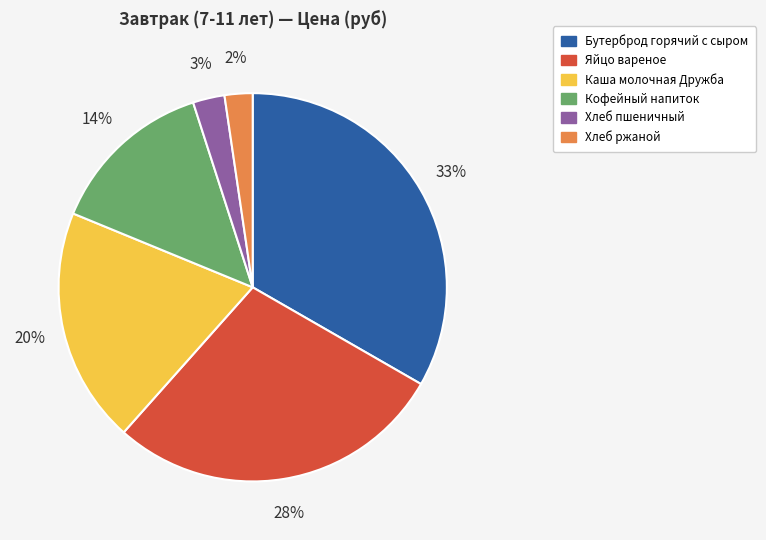

What percentage is the Хлеб пшеничный slice, to the nearest percent?

3%